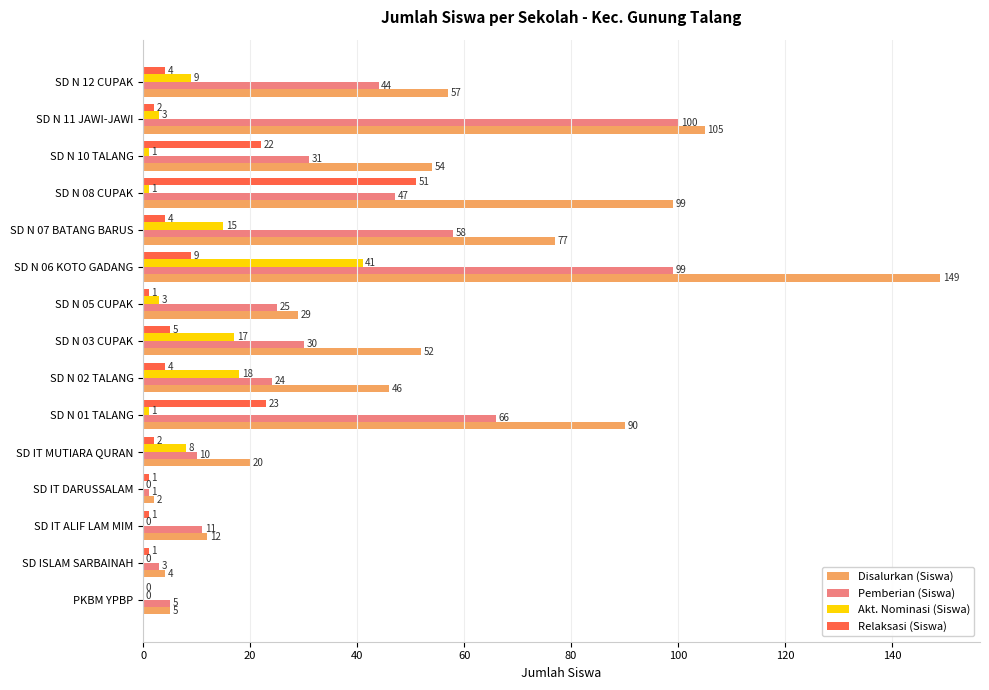

Is the value of Disalurkan (Siswa) at SD N 06 KOTO GADANG greater than the value of Relaksasi (Siswa) at SD IT ALIF LAM MIM?

Yes